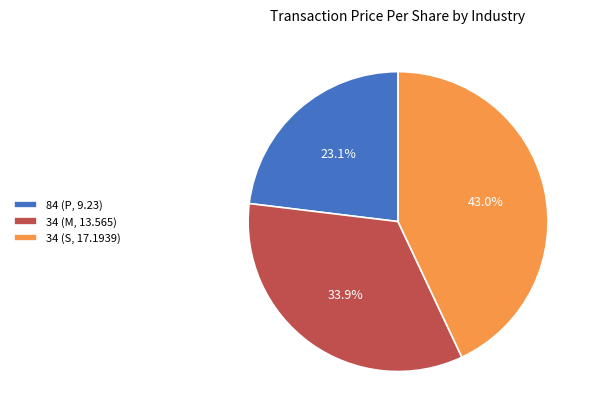

Which slice is the smallest?

84 (P, 9.23)